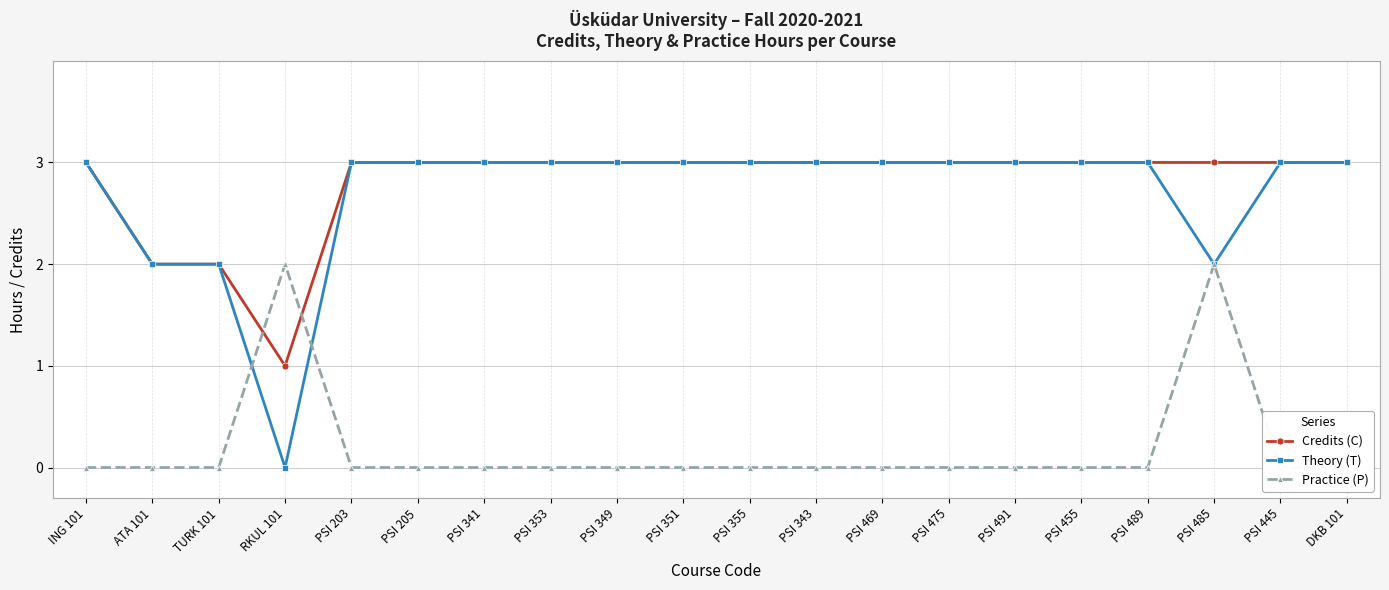

Where is the first local minimum for Credits (C)?

RKUL 101